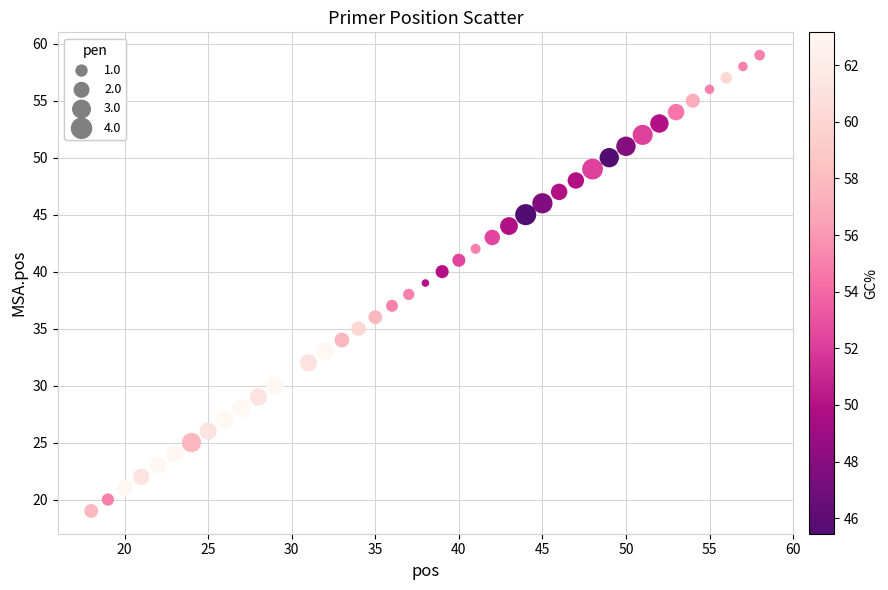

What is the range of X values (max minus min)?

40